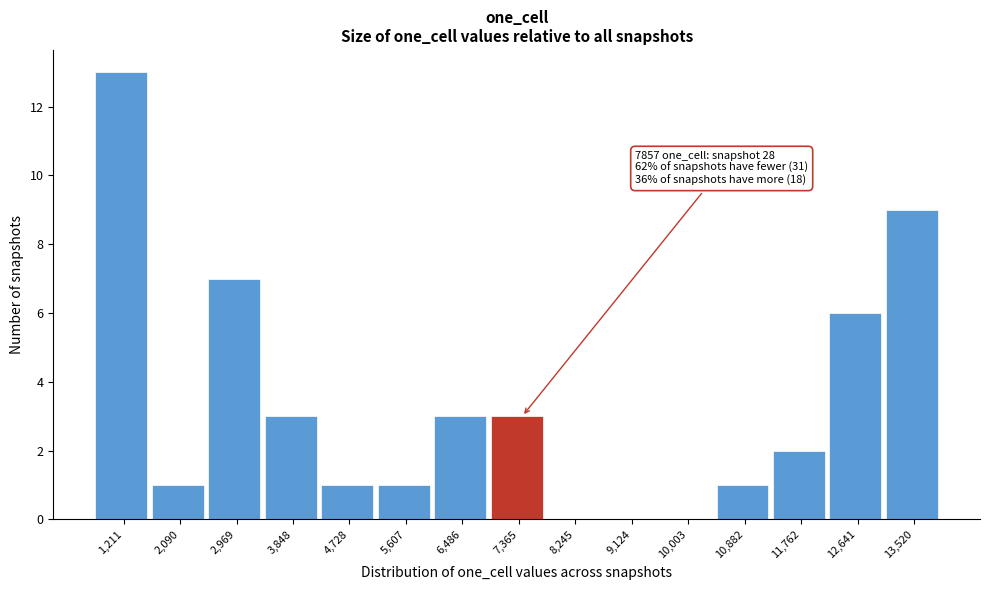

Reading left to right, what are all the values shown in this chart?

1,211=13	2,090=1	2,969=7	3,848=3	4,728=1	5,607=1	6,486=3	7,365=3	8,245=0	9,124=0	10,003=0	10,882=1	11,762=2	12,641=6	13,520=9